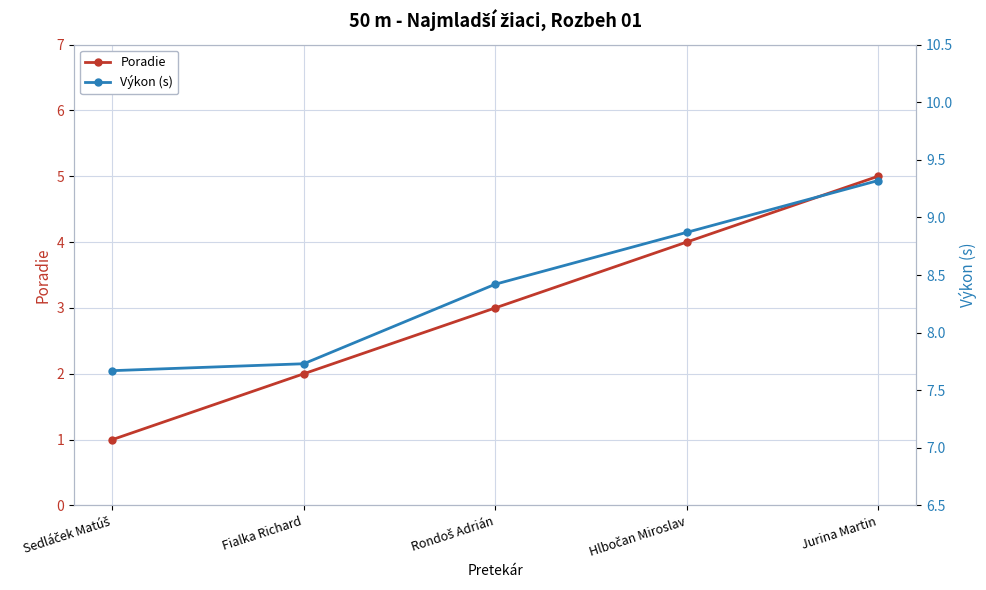

At how many categories does at least one series exceed 8?

3